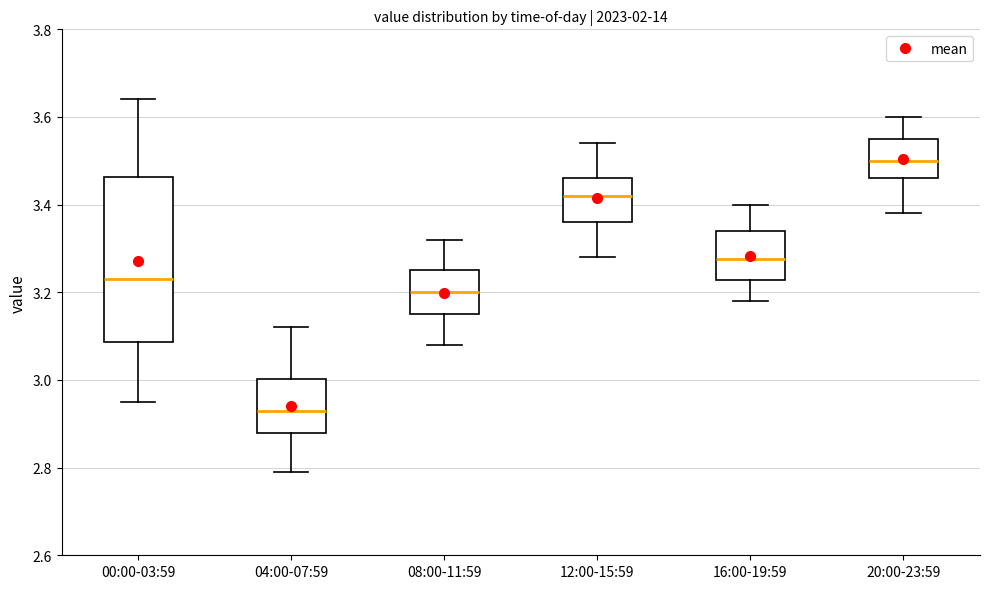

Which box has the lowest median line?

04:00-07:59